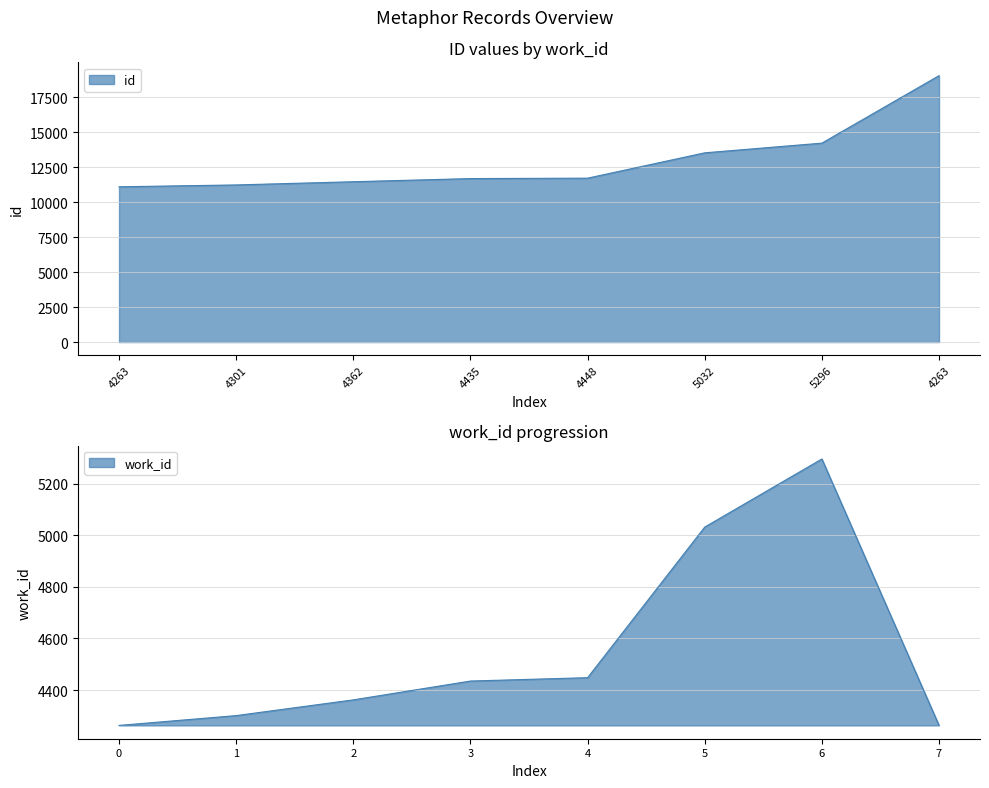

Rank the categories by value from lowest to highest.

4263, 4301, 4362, 4435, 4448, 5032, 5296, 4263